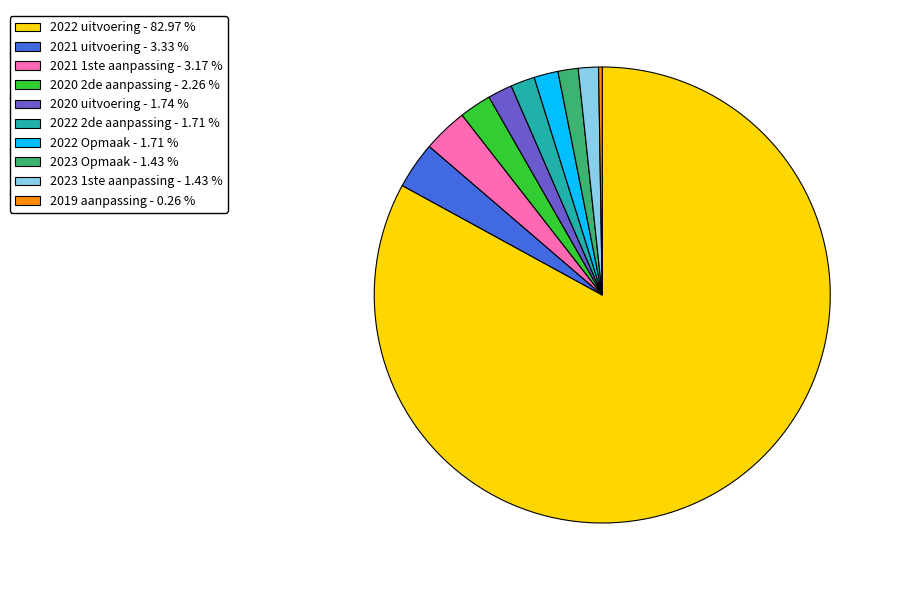

Which category has the biggest portion of the pie?

2022 uitvoering